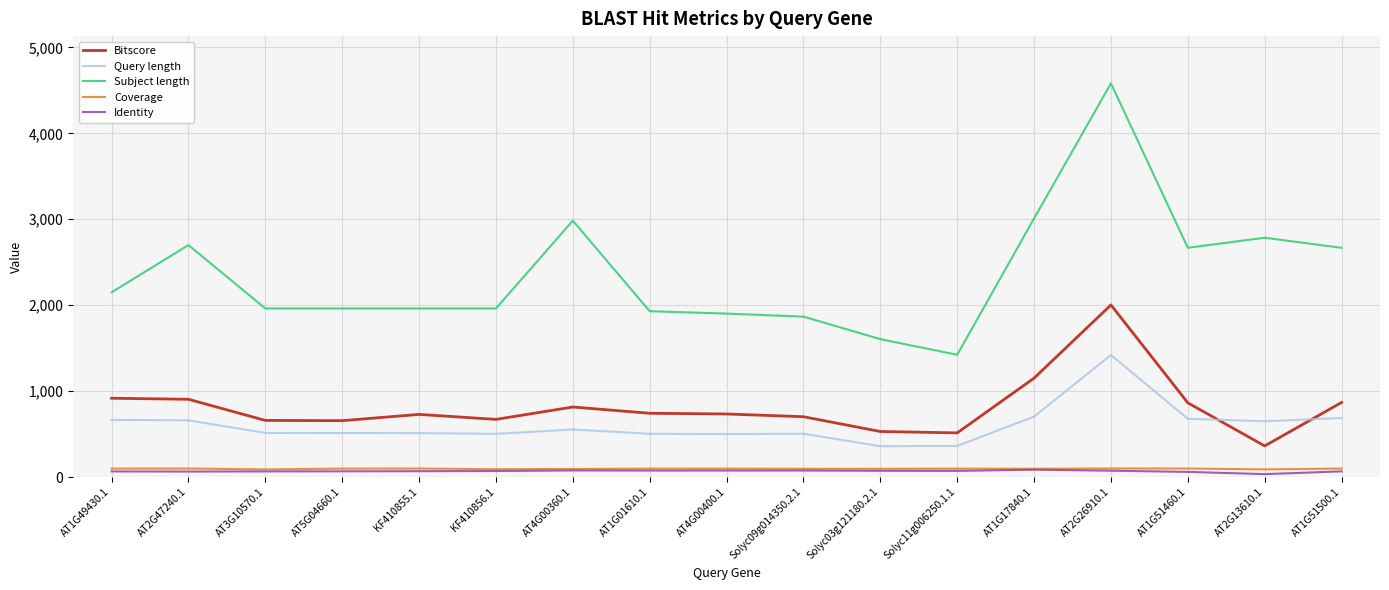

Is this an area chart (filled region under the line)?

No